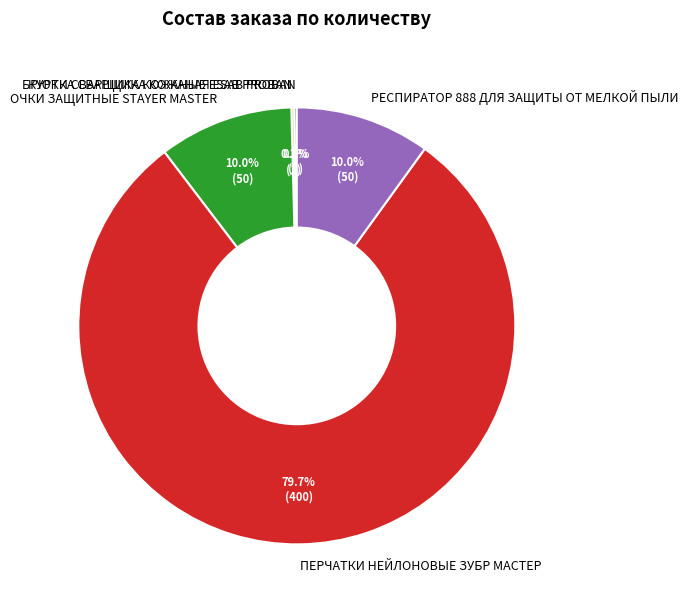

To the nearest percent, what is the difference between the largest and smallest slice percentages?

79%